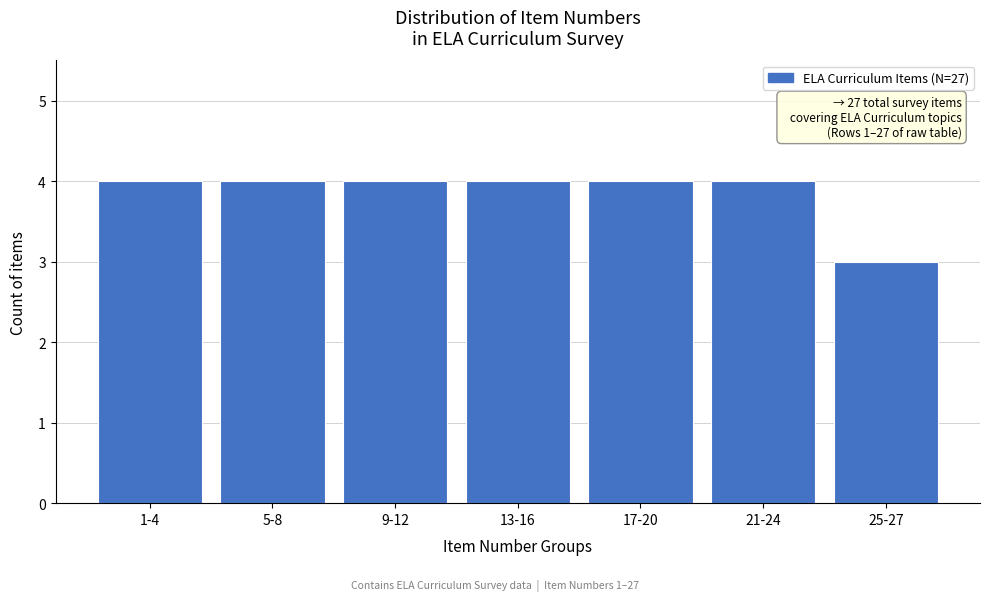

Reading left to right, extract all data points from this chart.

4	4	4	4	4	4	3